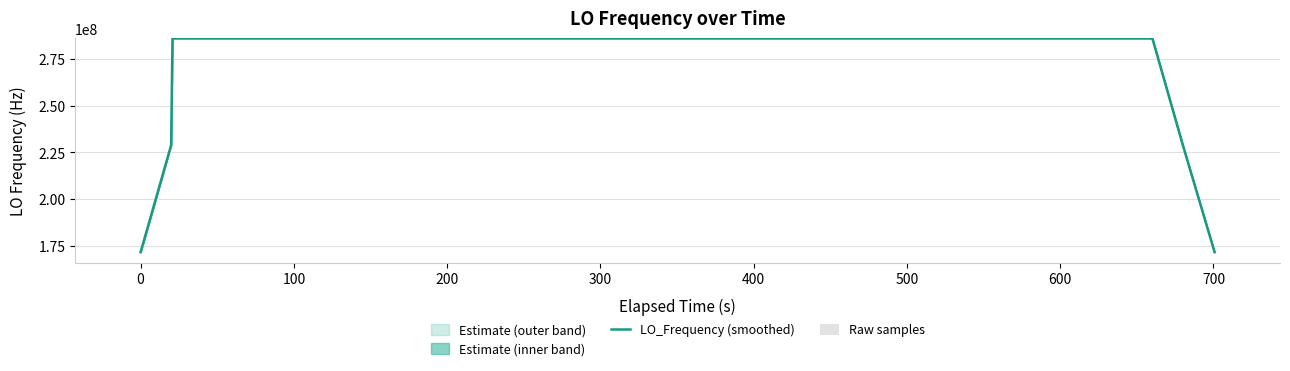

Reading left to right, list all the values displayed in this chart.

LO_Frequency (smoothed): 171628200.0	228837599.7	286046999.4	286046998.8	286046998.1	286046997.4	286046997.3	286046997.2	286046997.5	286046997.8	286046997.7	286046997.4	286046996.5	286046995.6	286046995.3	286046995.4	286046994.8	286046995.5	286046996.2	286046996.9	286046997.8	286046998.8	286046998.9	286046998.6	286046998.0	286046997.4	286046997.3	286046997.3	286046997.1	286046997.4	286046997.4	286046997.4	286046997.7	286046997.8	286046997.3	286046997.5	286046997.8	286046998.2	228837598.8	171628199.6
Raw samples: 7.7	6.1	6.1	5.5	5.2	4.6	2.4	3.0	4.7	4.7	6.3	3.9	2.6	2.9	0.1	2.0	2.4	3.1	0.0	3.3	5.9	5.9	7.4	5.0	3.8	4.5	2.9	4.3	4.3	4.0	3.5	4.6	4.2	4.2	5.5	4.0	2.3	5.0	5.6	7.7